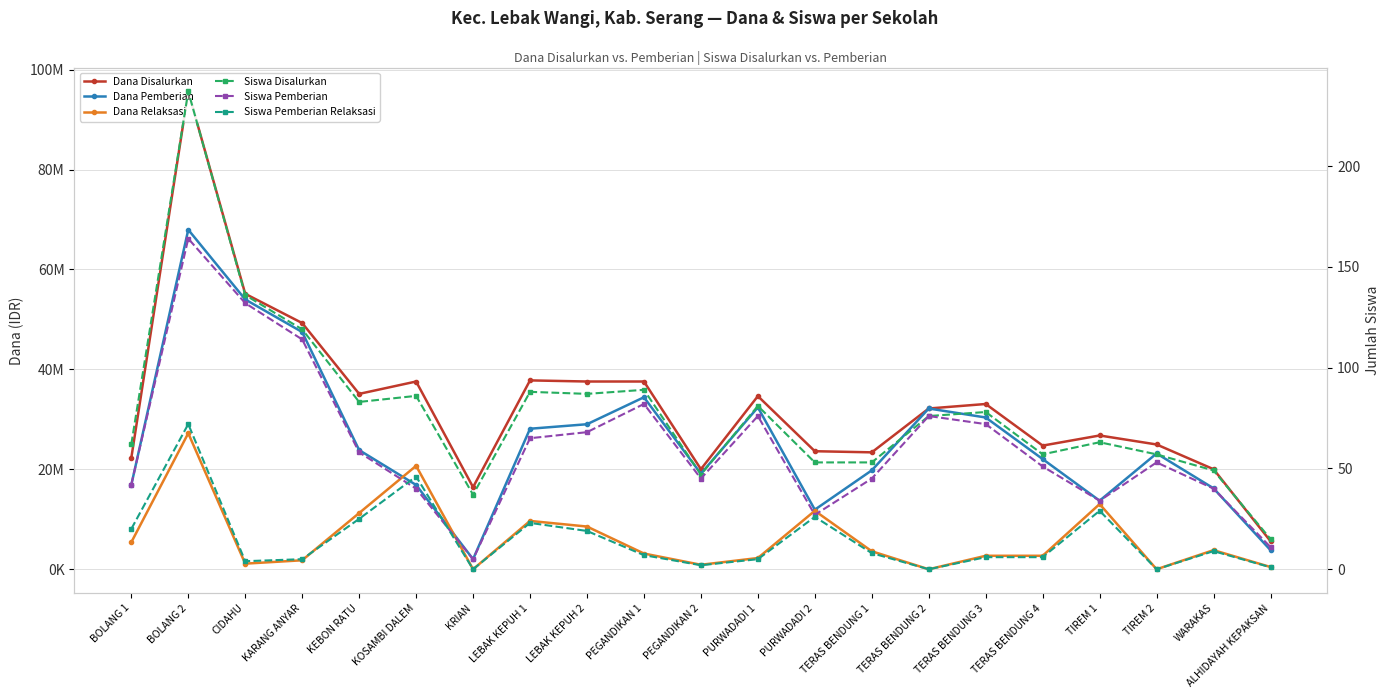

Reading left to right, extract all data points from this chart.

Dana Disalurkan: BOLANG 1=22275000	BOLANG 2=95625000	CIDAHU=55125000	KARANG ANYAR=49275000	KEBON RATU=35100000	KOSAMBI DALEM=37575000	KRIAN=16425000	LEBAK KEPUH 1=37800000	LEBAK KEPUH 2=37575000	PEGANDIKAN 1=37575000	PEGANDIKAN 2=20025000	PURWADADI 1=34650000	PURWADADI 2=23625000	TERAS BENDUNG 1=23400000	TERAS BENDUNG 2=32175000	TERAS BENDUNG 3=33075000	TERAS BENDUNG 4=24750000	TIREM 1=26775000	TIREM 2=24975000	WARAKAS=20025000	ALHIDAYAH KEPAKSAN=5625000
Dana Pemberian: BOLANG 1=16875000	BOLANG 2=67950000	CIDAHU=54000000	KARANG ANYAR=47475000	KEBON RATU=23850000	KOSAMBI DALEM=16875000	KRIAN=2025000	LEBAK KEPUH 1=28125000	LEBAK KEPUH 2=29025000	PEGANDIKAN 1=34425000	PEGANDIKAN 2=19125000	PURWADADI 1=32400000	PURWADADI 2=11925000	TERAS BENDUNG 1=19800000	TERAS BENDUNG 2=32175000	TERAS BENDUNG 3=30375000	TERAS BENDUNG 4=22050000	TIREM 1=13725000	TIREM 2=23175000	WARAKAS=16200000	ALHIDAYAH KEPAKSAN=3825000
Dana Relaksasi: BOLANG 1=5400000	BOLANG 2=27225000	CIDAHU=1125000	KARANG ANYAR=1800000	KEBON RATU=11250000	KOSAMBI DALEM=20700000	KRIAN=0	LEBAK KEPUH 1=9675000	LEBAK KEPUH 2=8550000	PEGANDIKAN 1=3150000	PEGANDIKAN 2=900000	PURWADADI 1=2250000	PURWADADI 2=11700000	TERAS BENDUNG 1=3600000	TERAS BENDUNG 2=0	TERAS BENDUNG 3=2700000	TERAS BENDUNG 4=2700000	TIREM 1=13050000	TIREM 2=0	WARAKAS=3825000	ALHIDAYAH KEPAKSAN=450000
Siswa Disalurkan: BOLANG 1=62	BOLANG 2=237	CIDAHU=136	KARANG ANYAR=119	KEBON RATU=83	KOSAMBI DALEM=86	KRIAN=37	LEBAK KEPUH 1=88	LEBAK KEPUH 2=87	PEGANDIKAN 1=89	PEGANDIKAN 2=47	PURWADADI 1=81	PURWADADI 2=53	TERAS BENDUNG 1=53	TERAS BENDUNG 2=76	TERAS BENDUNG 3=78	TERAS BENDUNG 4=57	TIREM 1=63	TIREM 2=57	WARAKAS=49	ALHIDAYAH KEPAKSAN=15
Siswa Pemberian: BOLANG 1=42	BOLANG 2=164	CIDAHU=132	KARANG ANYAR=114	KEBON RATU=58	KOSAMBI DALEM=40	KRIAN=5	LEBAK KEPUH 1=65	LEBAK KEPUH 2=68	PEGANDIKAN 1=82	PEGANDIKAN 2=45	PURWADADI 1=76	PURWADADI 2=27	TERAS BENDUNG 1=45	TERAS BENDUNG 2=76	TERAS BENDUNG 3=72	TERAS BENDUNG 4=51	TIREM 1=34	TIREM 2=53	WARAKAS=40	ALHIDAYAH KEPAKSAN=11
Siswa Pemberian Relaksasi: BOLANG 1=20	BOLANG 2=72	CIDAHU=4	KARANG ANYAR=5	KEBON RATU=25	KOSAMBI DALEM=46	KRIAN=0	LEBAK KEPUH 1=23	LEBAK KEPUH 2=19	PEGANDIKAN 1=7	PEGANDIKAN 2=2	PURWADADI 1=5	PURWADADI 2=26	TERAS BENDUNG 1=8	TERAS BENDUNG 2=0	TERAS BENDUNG 3=6	TERAS BENDUNG 4=6	TIREM 1=29	TIREM 2=0	WARAKAS=9	ALHIDAYAH KEPAKSAN=1